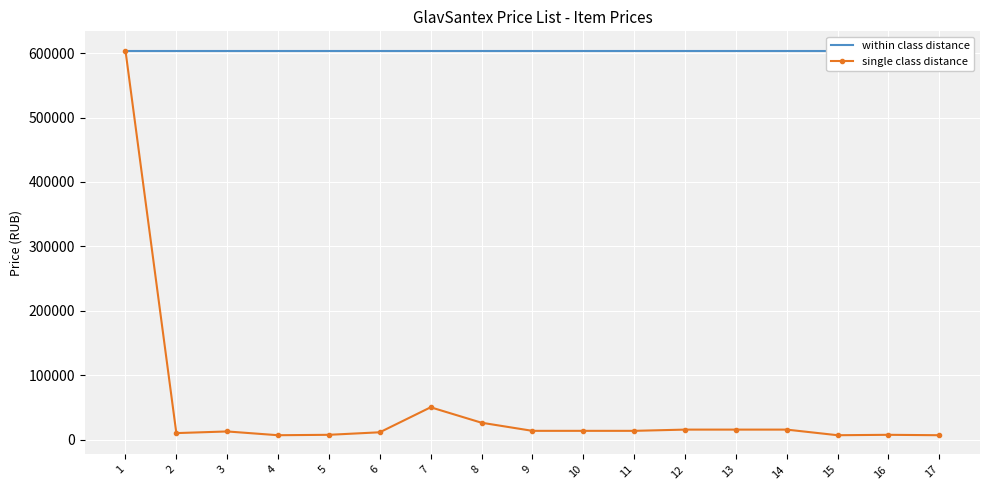

True or false: within class distance and single class distance intersect in this chart.

False